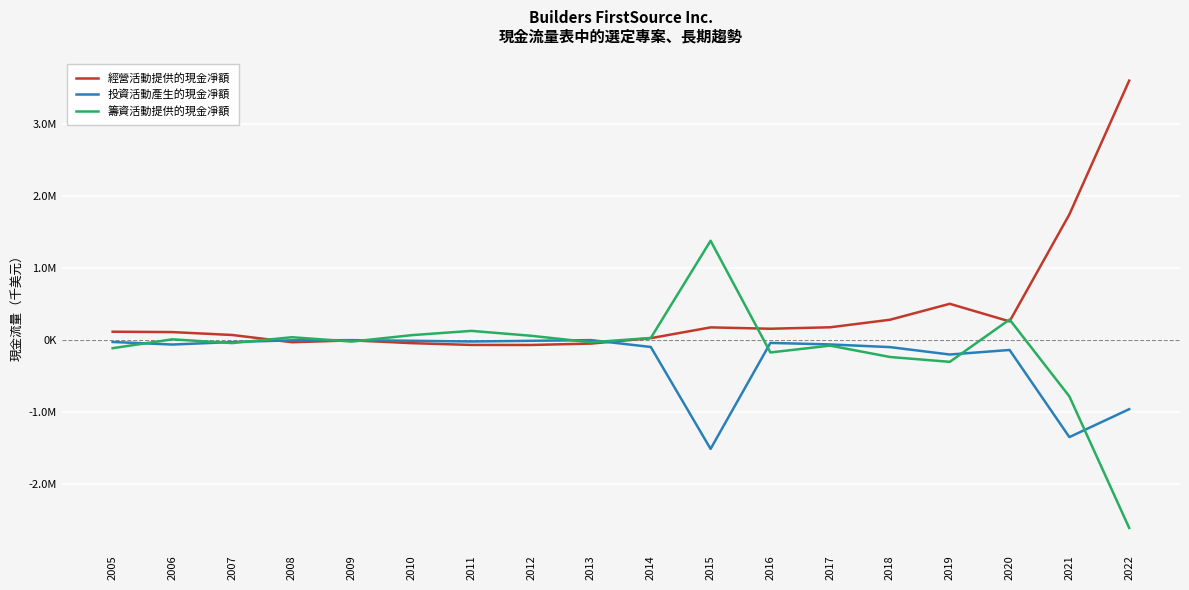

What is the greatest value displayed?

3599231